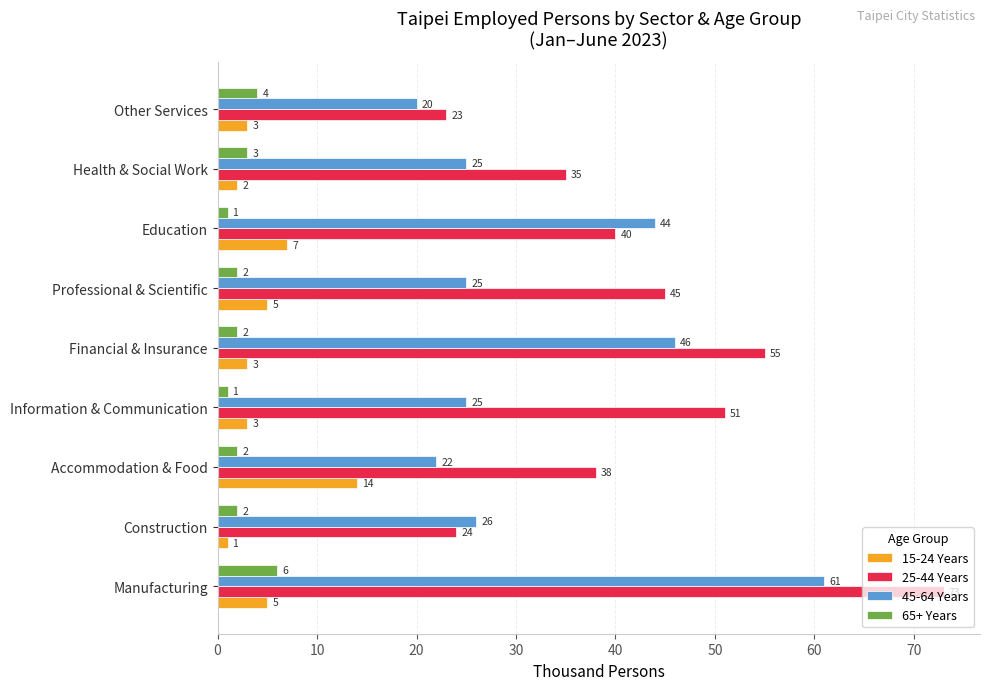

List the labels in order of 25-44 Years value, largest first.

Manufacturing, Financial & Insurance, Information & Communication, Professional & Scientific, Education, Accommodation & Food, Health & Social Work, Construction, Other Services